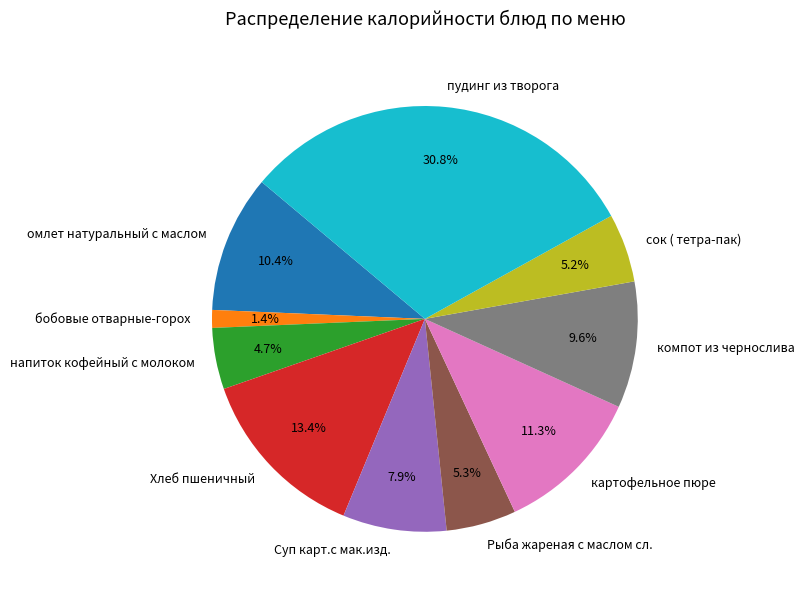

To the nearest percent, what is the combined percentage of омлет натуральный с маслом and картофельное пюре?

22%